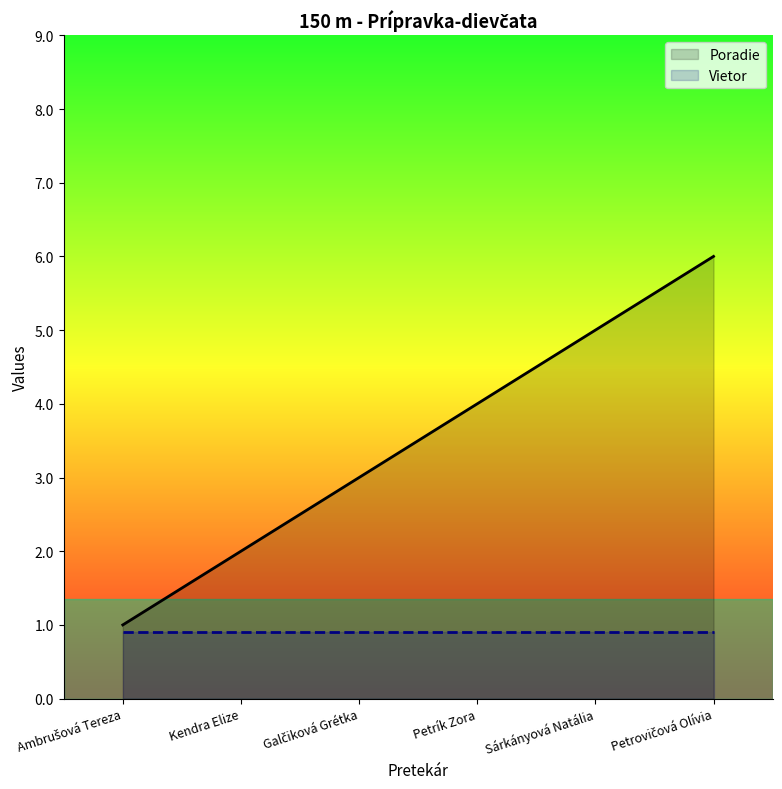

Rank the categories by Vietor value from highest to lowest.

Ambrušová Tereza, Kendra Elize, Galčiková Grétka, Petrík Zora, Sárkányová Natália, Petrovičová Olívia